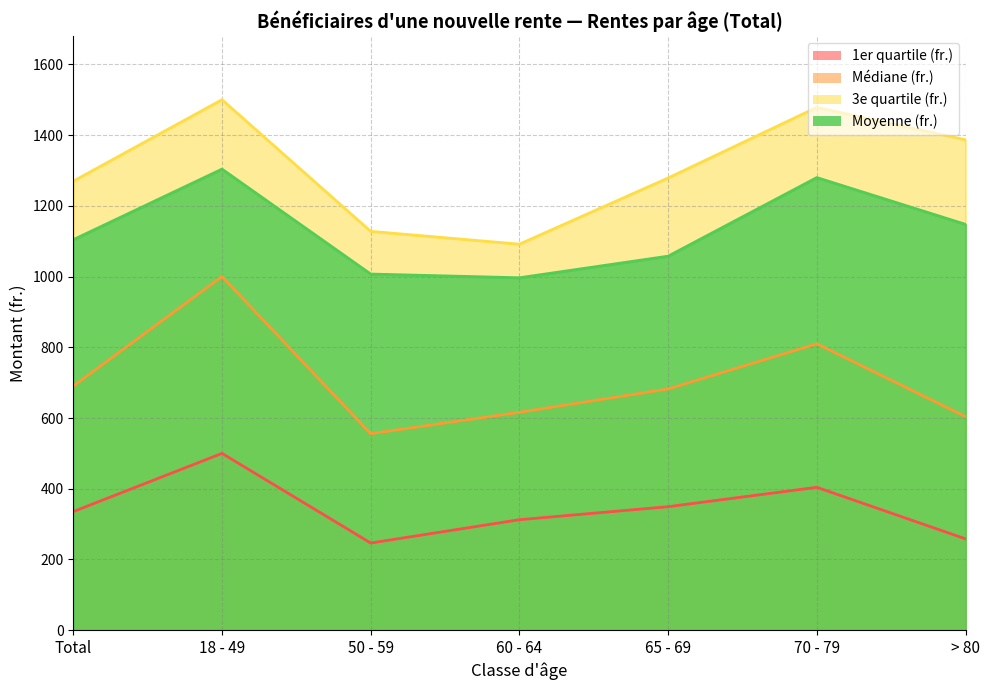

Rank the series by their average value, from lowest to highest.

1er quartile (fr.), Médiane (fr.), Moyenne (fr.), 3e quartile (fr.)